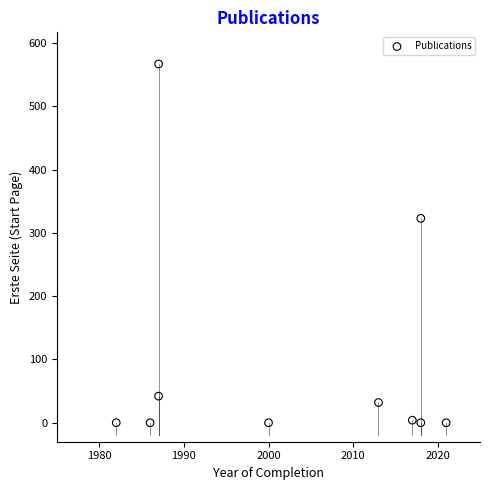

What is the average Y value?

97